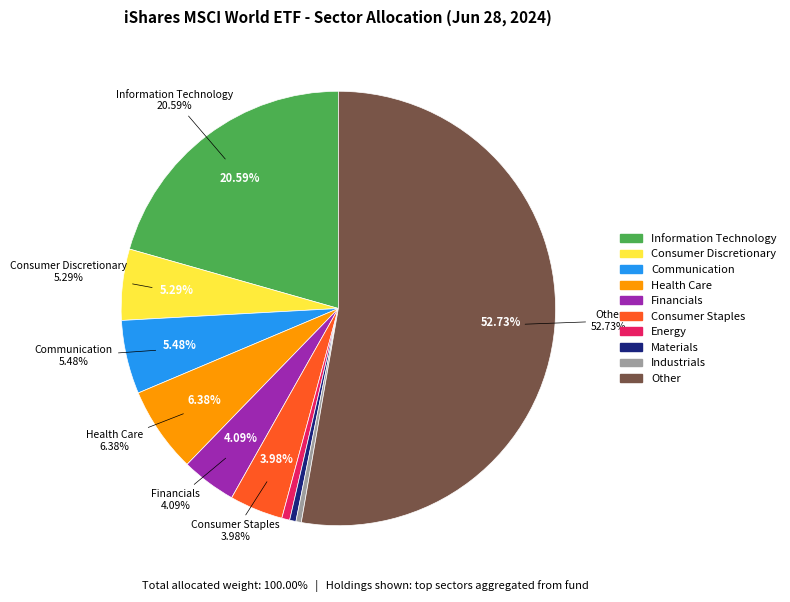

Count the number of slices in the pie.

10